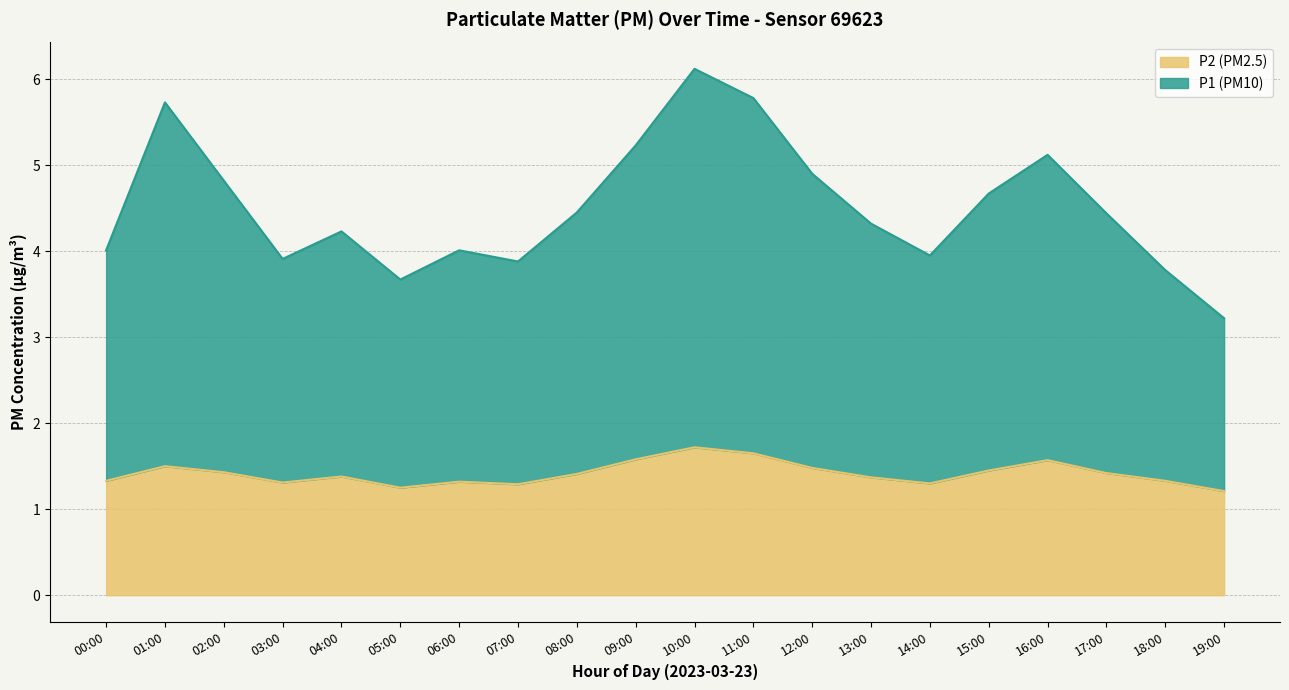

What is the sum of the values at 12:00 and 09:00?

3.1